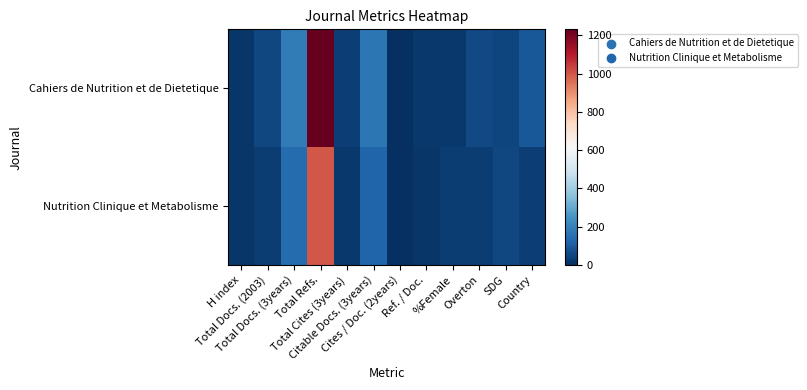

Reading right to left, extract all data points from this chart.

Cahiers de Nutrition et de Dietetique: Country=95	SDG=51	Overton=61	%Female=21	Ref. / Doc.=24	Cites / Doc. (2years)=0	Citable Docs. (3years)=170	Total Cites (3years)=36	Total Refs.=1232	Total Docs. (3years)=183	Total Docs. (2003)=57	H index=15
Nutrition Clinique et Metabolisme: Country=34	SDG=56	Overton=30	%Female=30	Ref. / Doc.=19	Cites / Doc. (2years)=0	Citable Docs. (3years)=125	Total Cites (3years)=23	Total Refs.=1000	Total Docs. (3years)=140	Total Docs. (2003)=33	H index=15